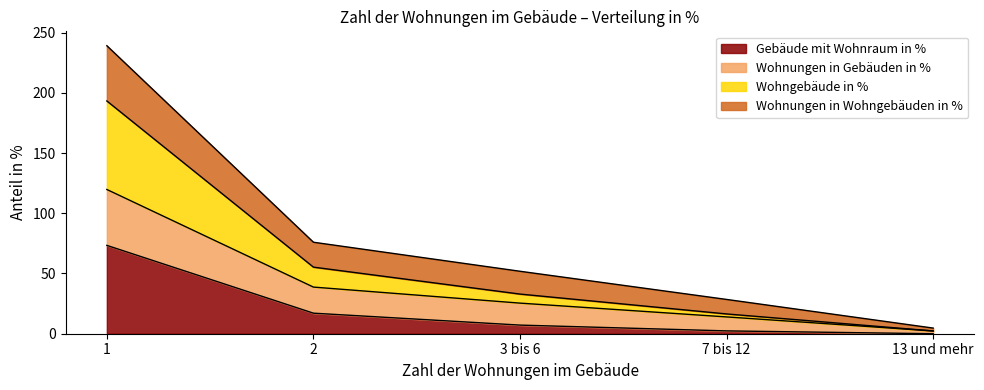

What is the highest value of the Gebäude mit Wohnraum in % series?

73.3